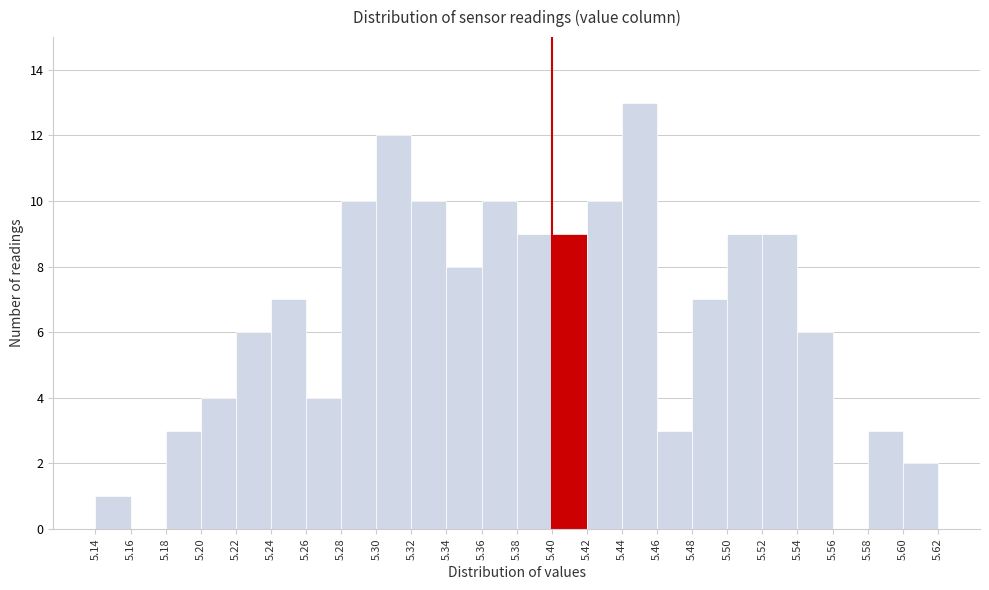

Which range on the x-axis has the tallest bar?

5.44 to 5.46